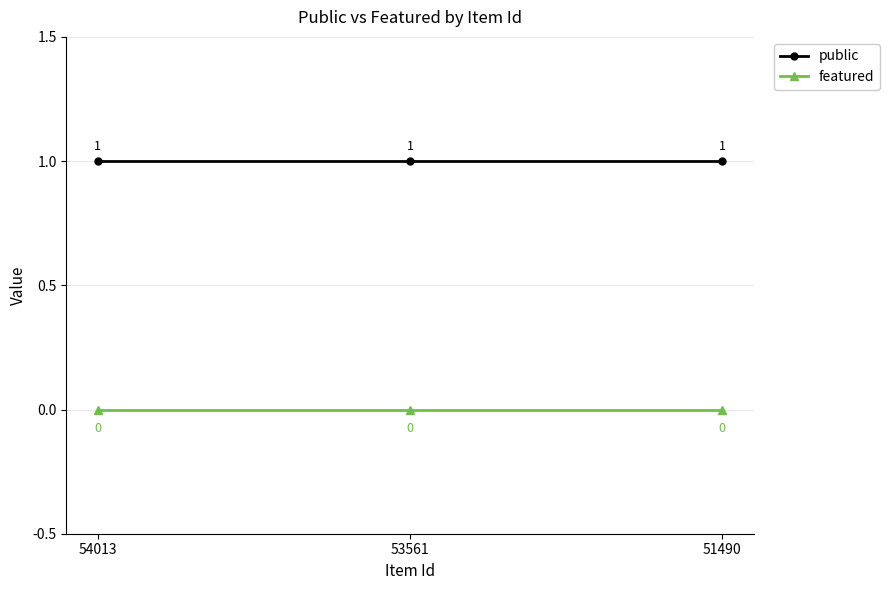

What is the total value across all series at 54013?

1